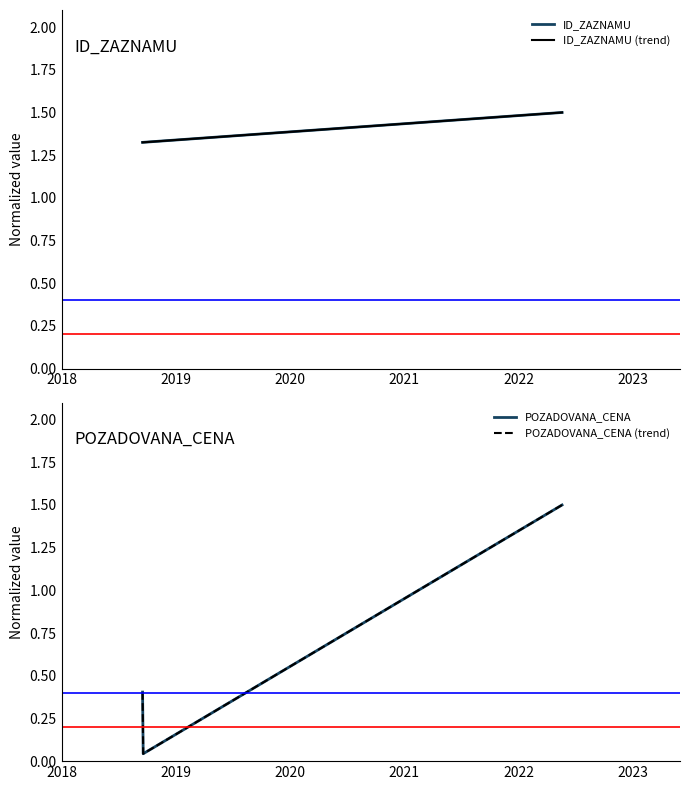

At how many categories does at least one series exceed 0?

3